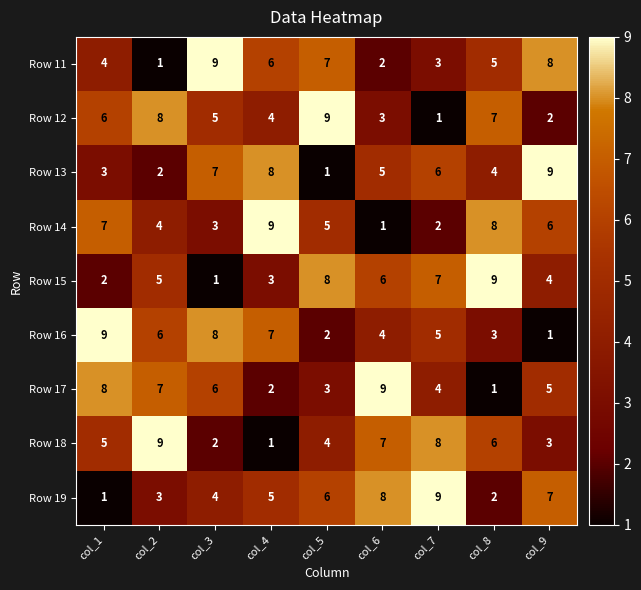

Count the Row 11 values in the range 3 to 7.

5